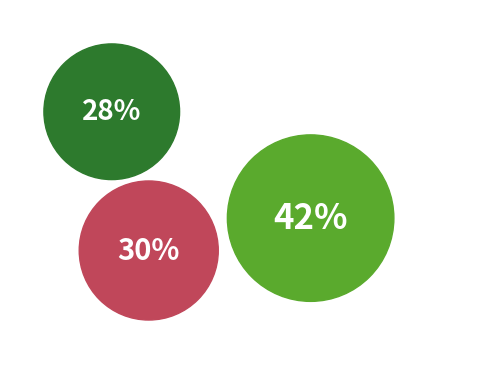

Is ალექსანდრე კოხრეიძე the majority of the pie?

No